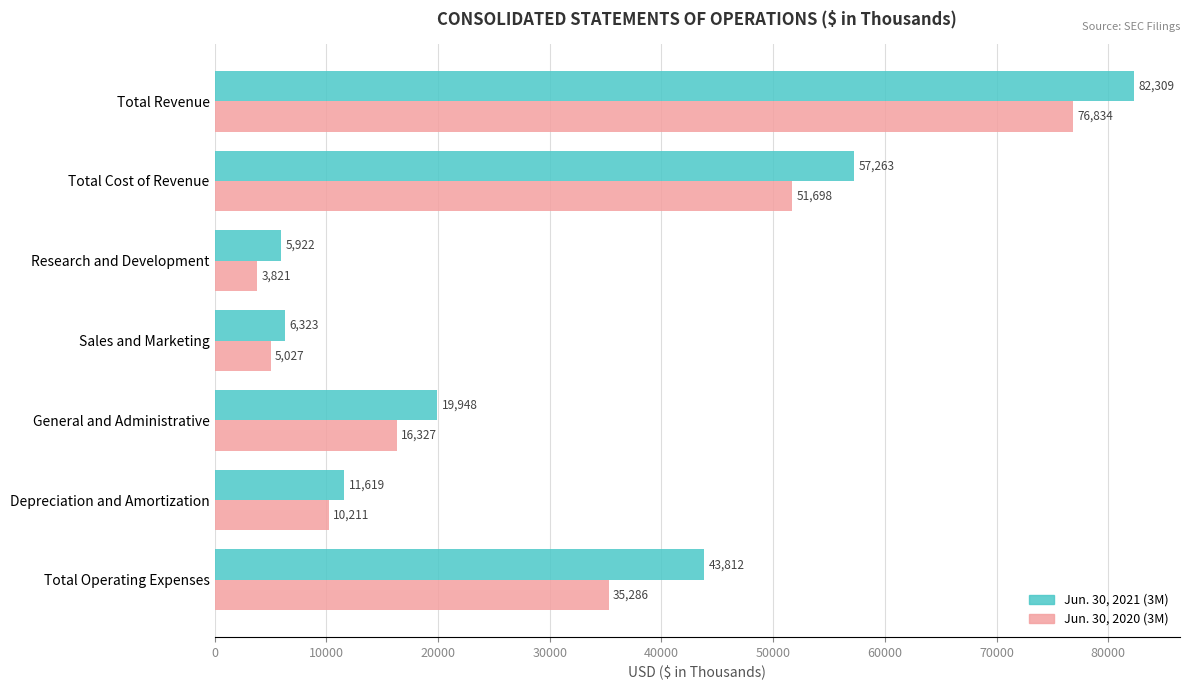

Rank the categories by Jun. 30, 2020 (3M) value from highest to lowest.

Total Revenue, Total Cost of Revenue, Total Operating Expenses, General and Administrative, Depreciation and Amortization, Sales and Marketing, Research and Development